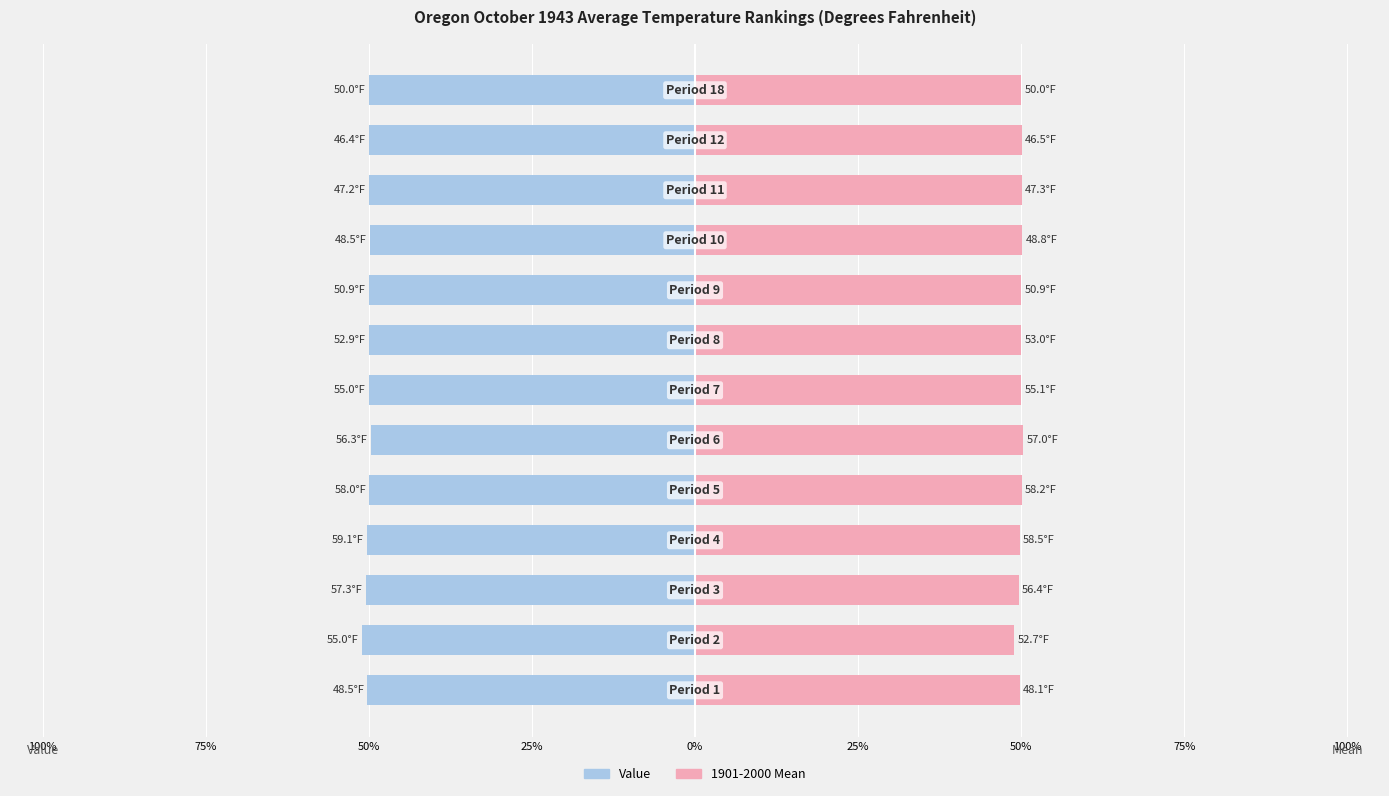

Between 100% and 25%, which is larger?

100%